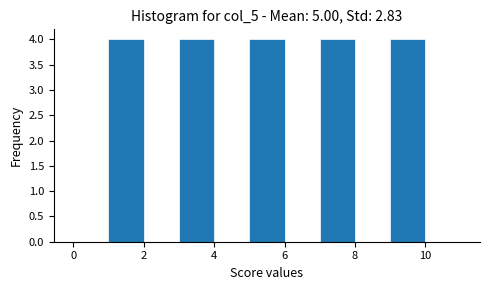

What is the height of the bar covering 3 to 4 on the x-axis? The values are not printed on the chart, so give them approximately, as read against the axis.

4